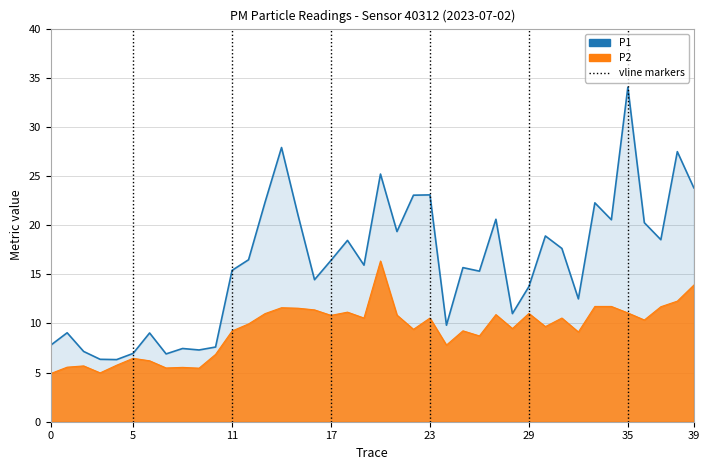

Rank the series by their maximum value, from highest to lowest.

P1, P2